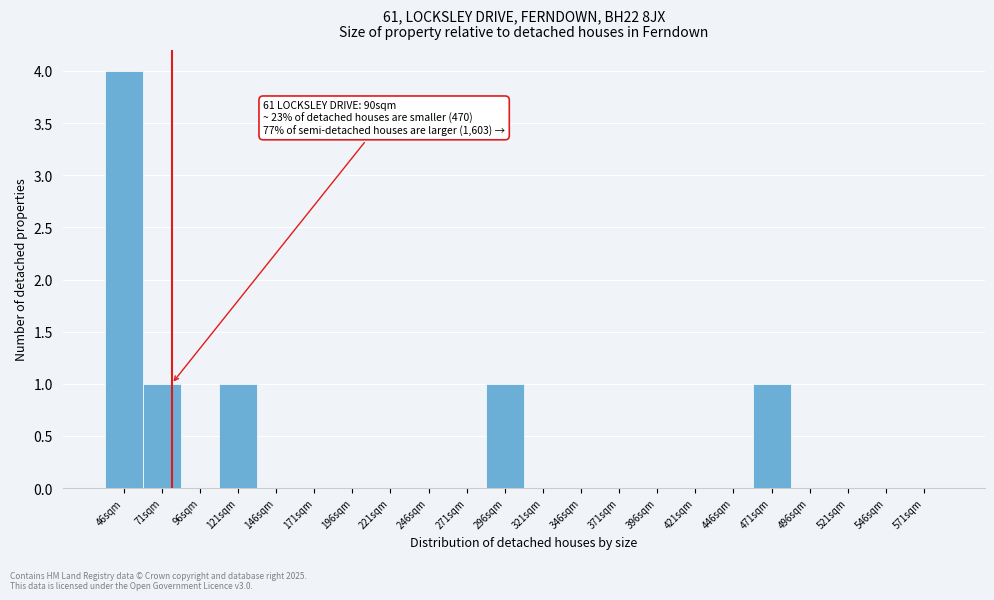

Reading left to right, transcribe all the data shown in this chart.

46sqm=4	71sqm=1	96sqm=0	121sqm=1	146sqm=0	171sqm=0	196sqm=0	221sqm=0	246sqm=0	271sqm=0	296sqm=1	321sqm=0	346sqm=0	371sqm=0	396sqm=0	421sqm=0	446sqm=0	471sqm=1	496sqm=0	521sqm=0	546sqm=0	571sqm=0